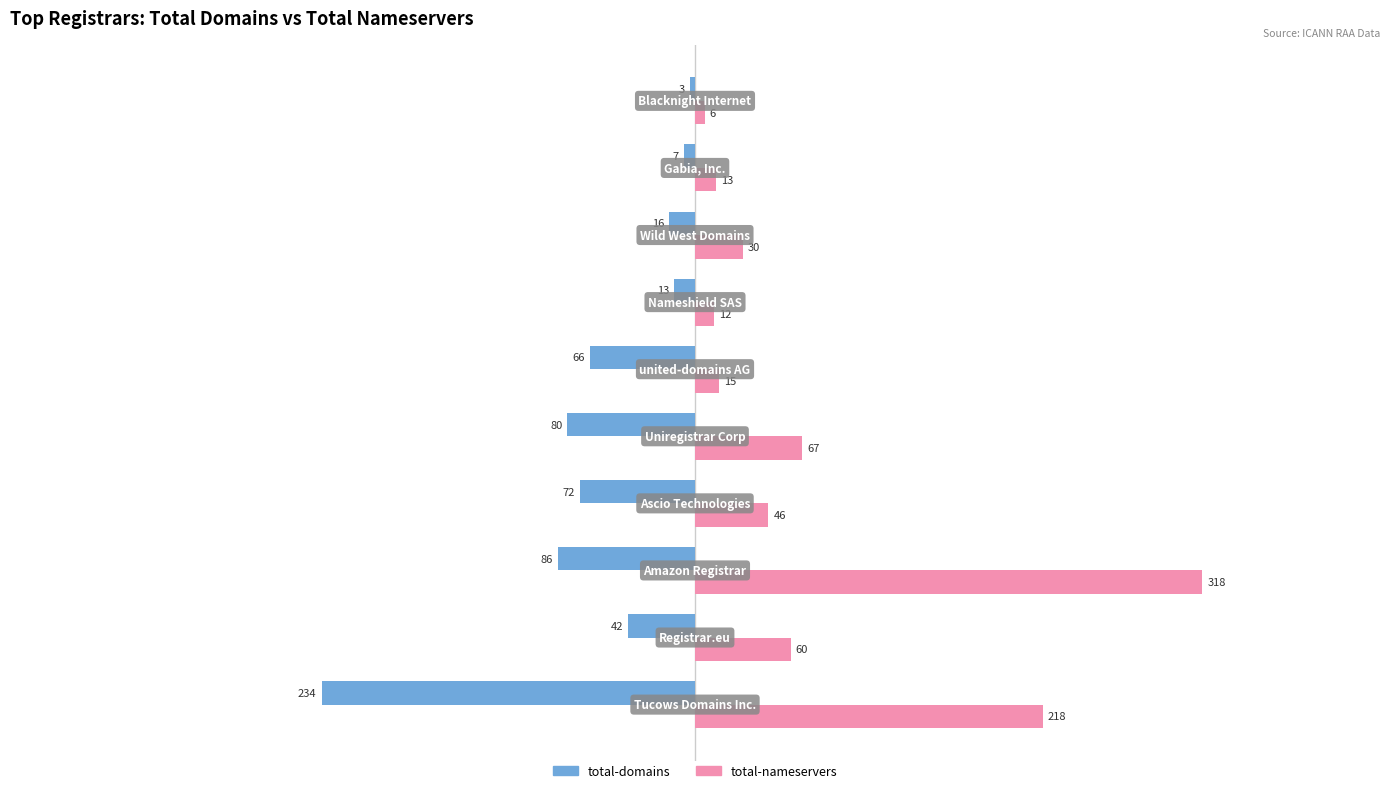

Which series has the largest range (max minus min)?

total-nameservers